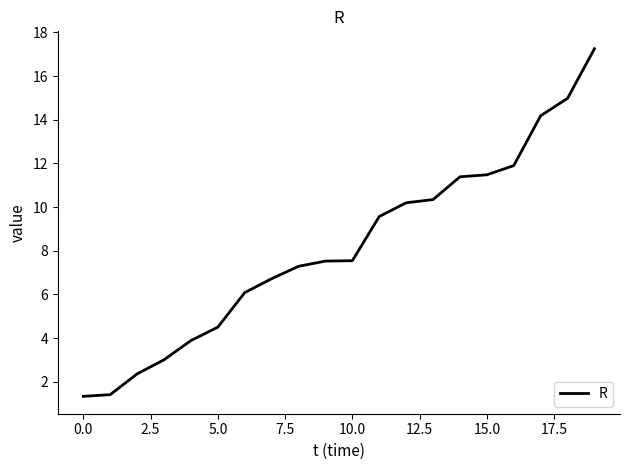

What is the difference between the maximum and minimum values?

15.9